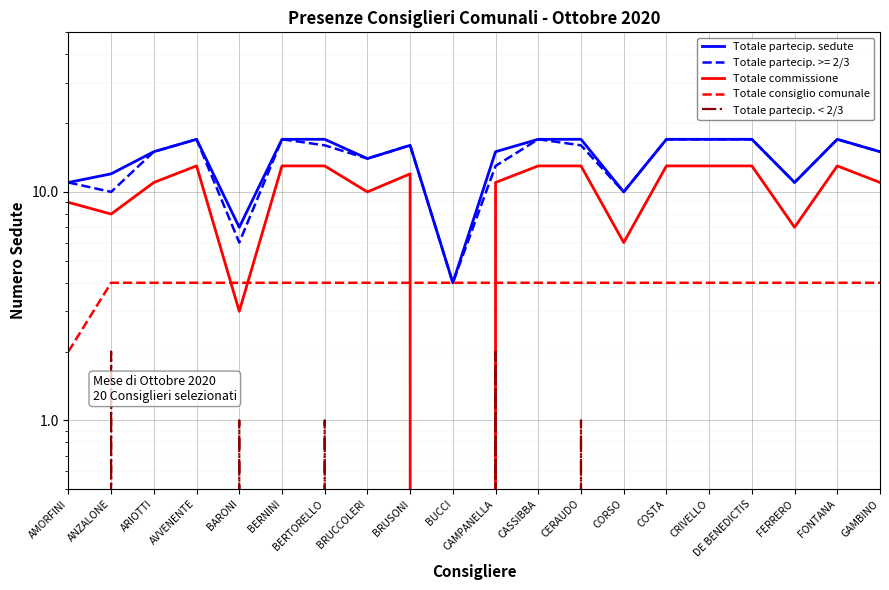

At COSTA, list the series in order from smallest to largest.

Totale partecip. < 2/3, Totale consiglio comunale, Totale commissione, Totale partecip. sedute